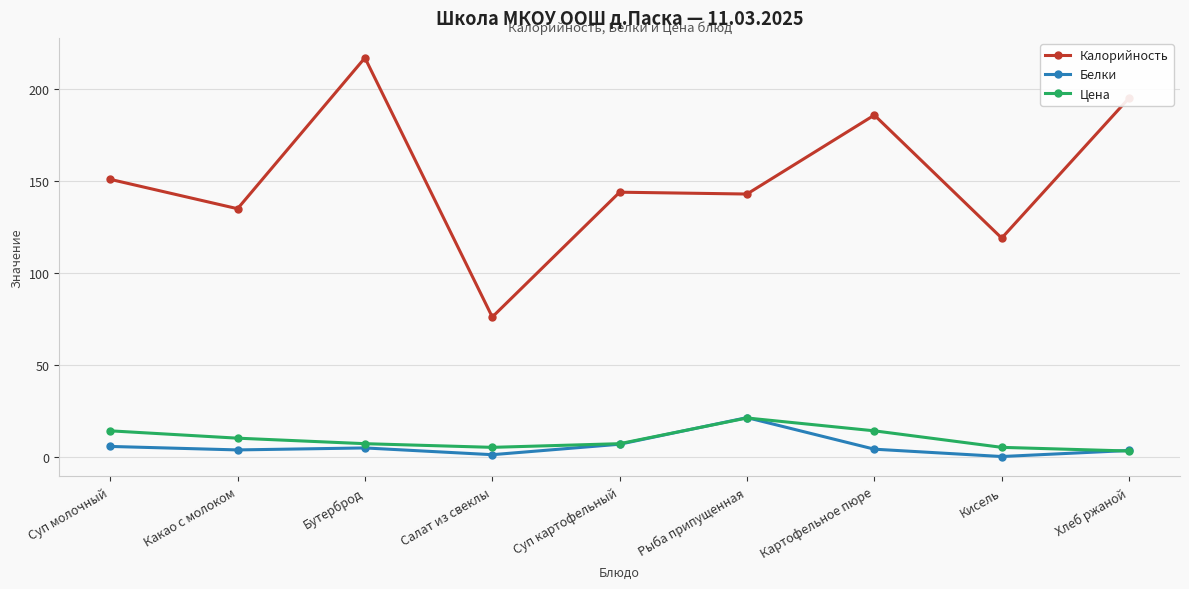

What position from the left is Кисель?

8